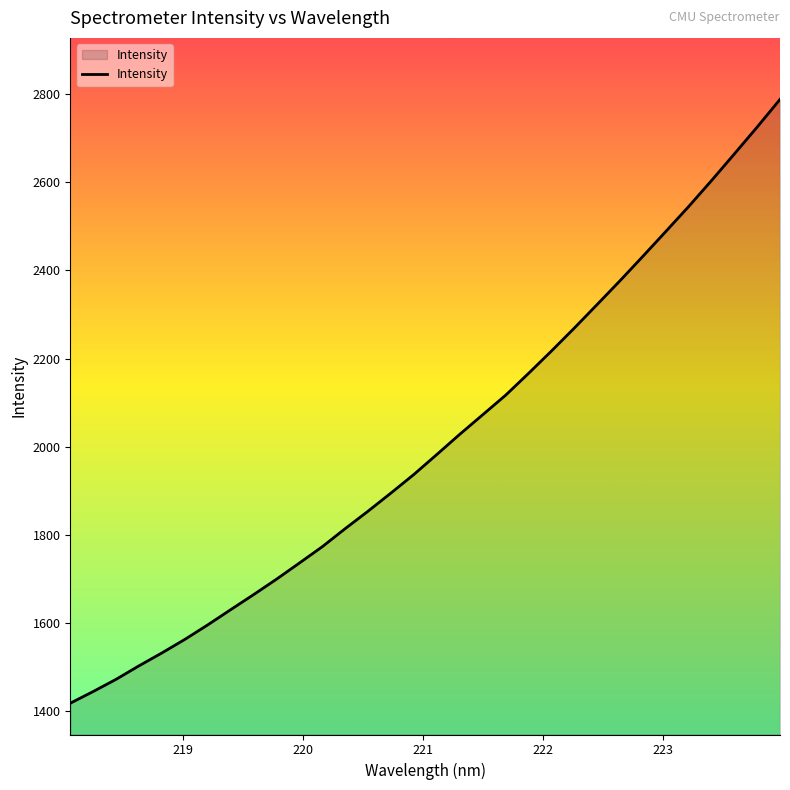

What is the maximum value shown in the chart?

2787.7